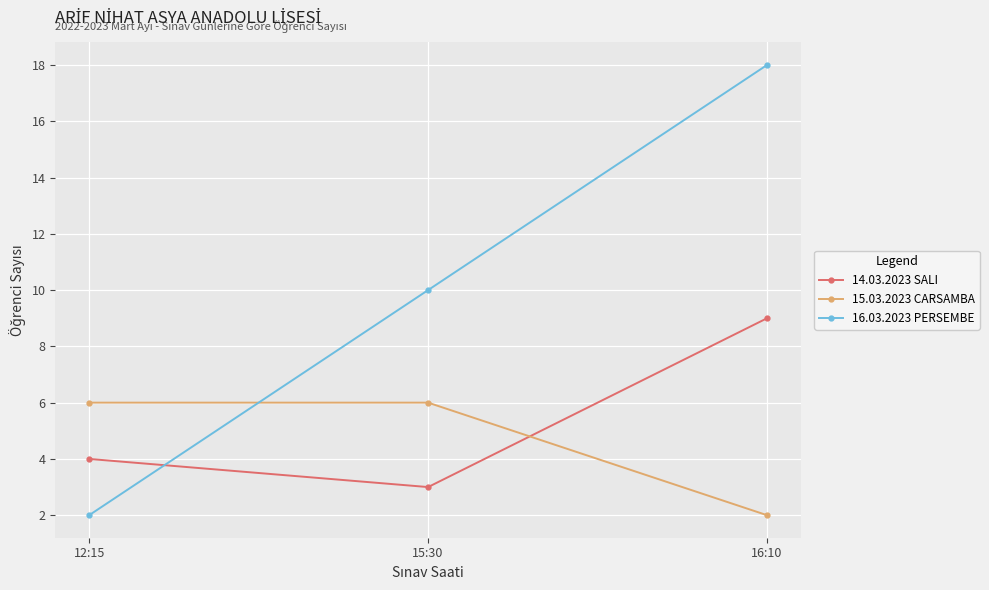

What is the value of the 14.03.2023 SALI point at the 1st from the left?

4